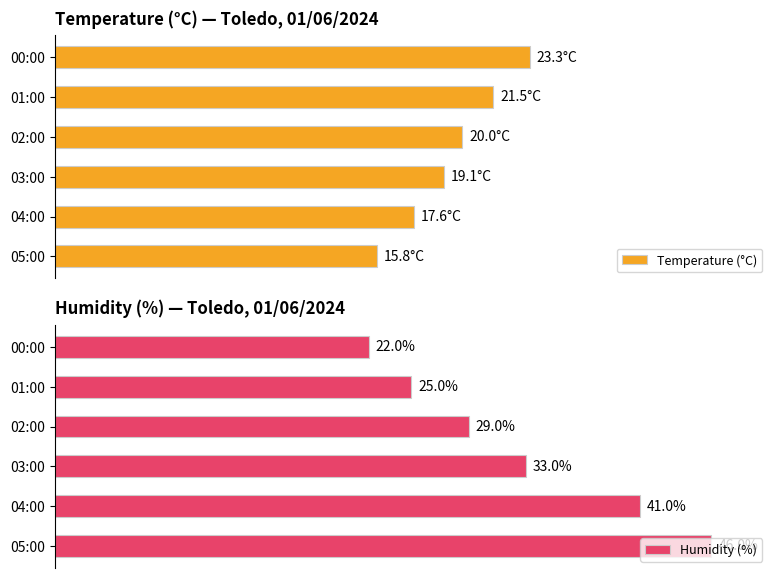

Rank the series by their average value, from lowest to highest.

Temperature (°C), Humidity (%)